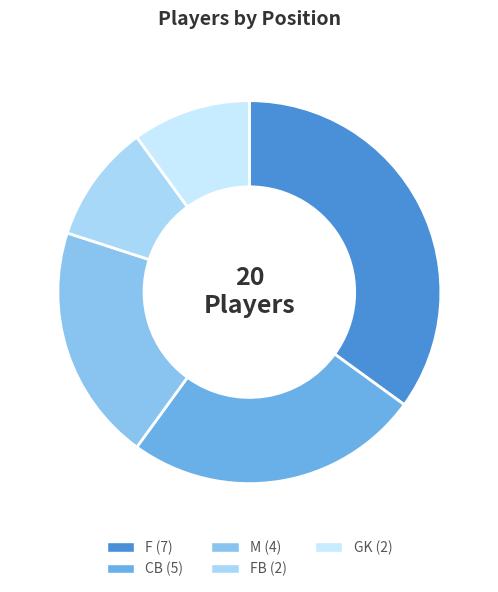

How many segments does this pie chart have?

5